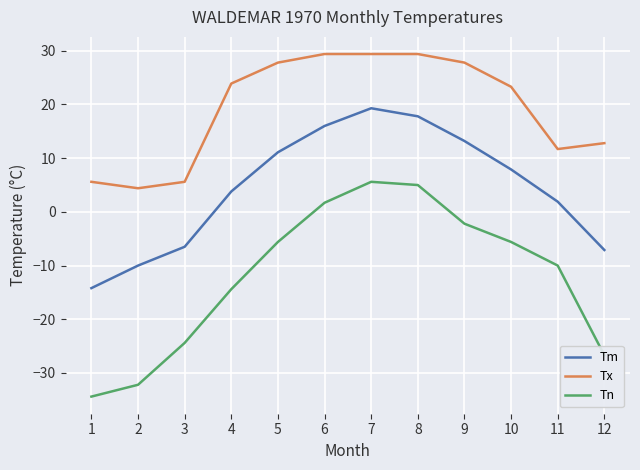

True or false: Tm and Tn cross at least once.

False